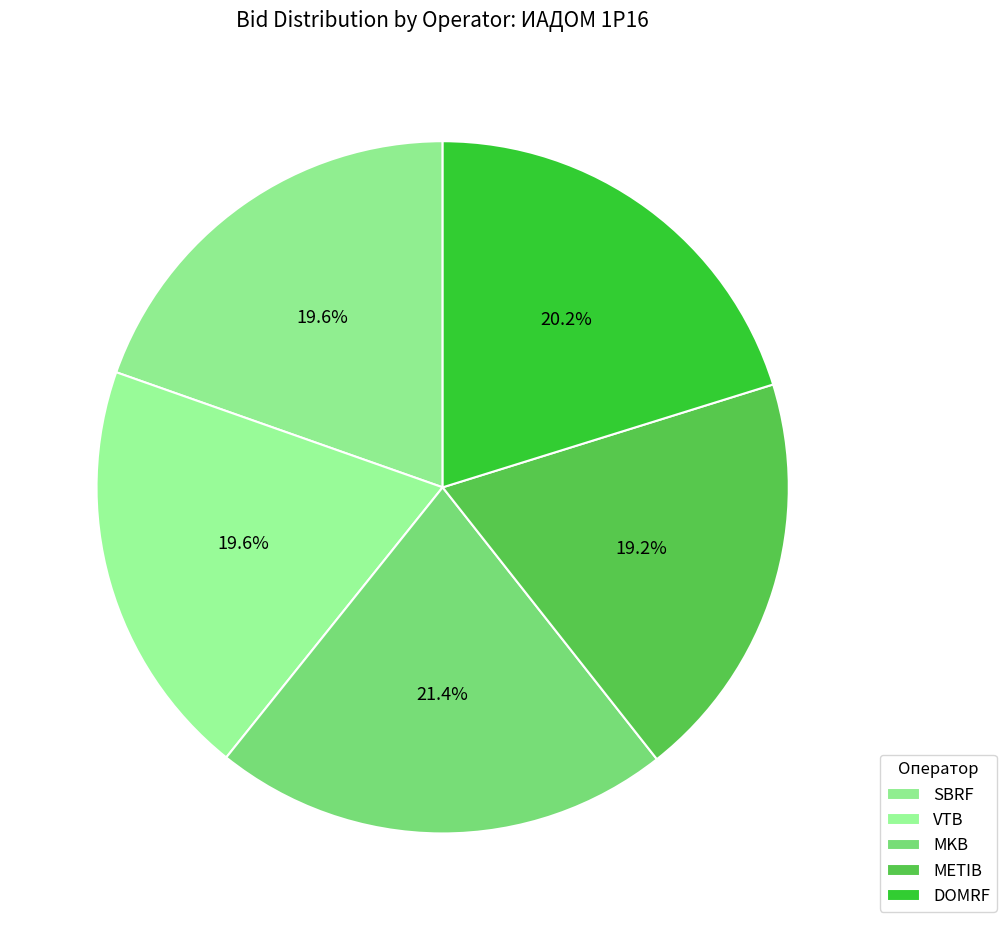

How many slices are in this pie chart?

5